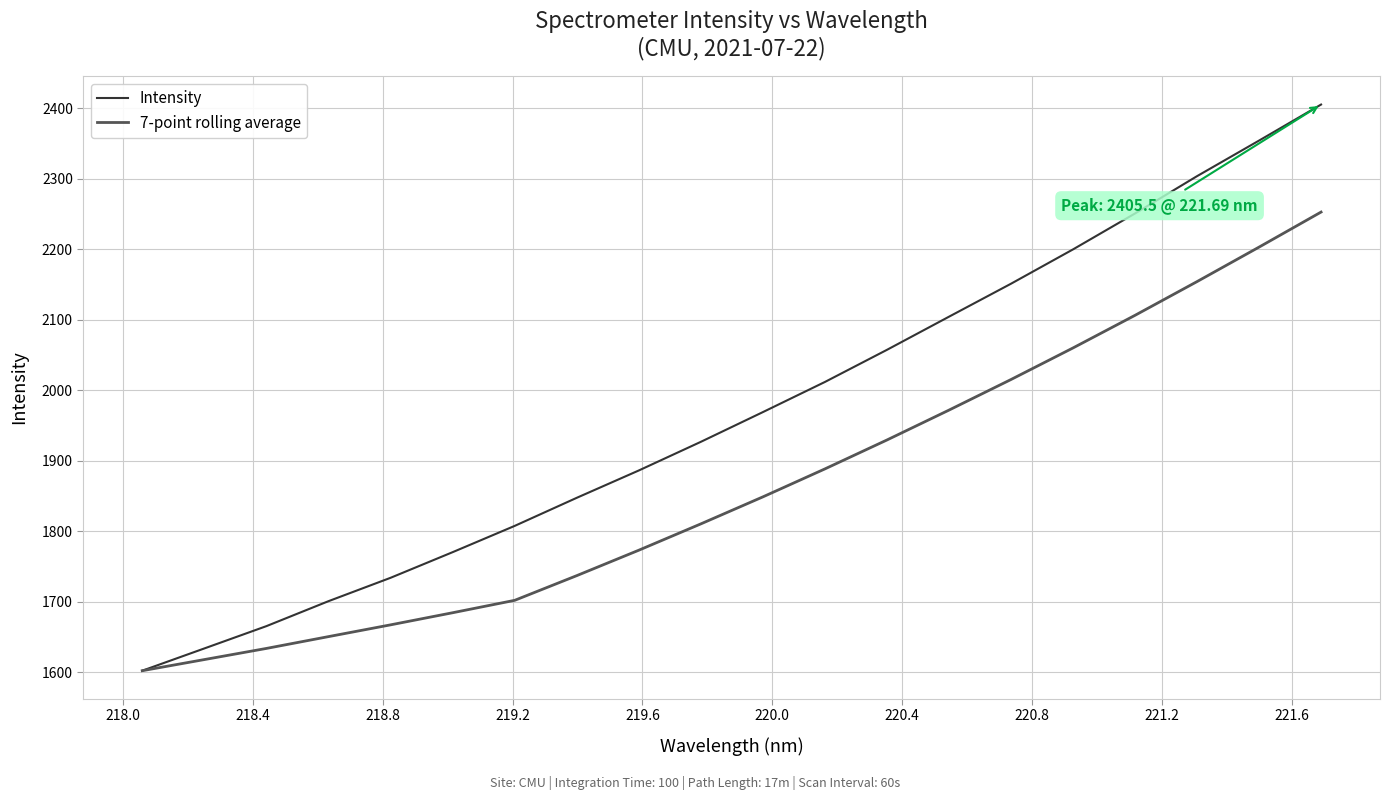

Which series has the largest total across all categories?

Intensity